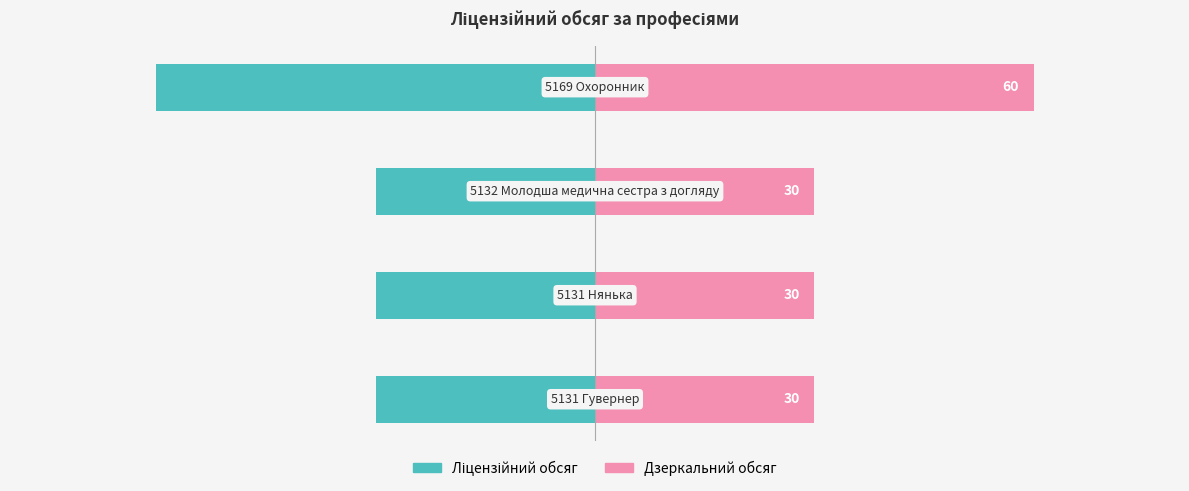

What is the value of the Ліцензійний обсяг (дзеркало) bar at the 3rd from the left?

30